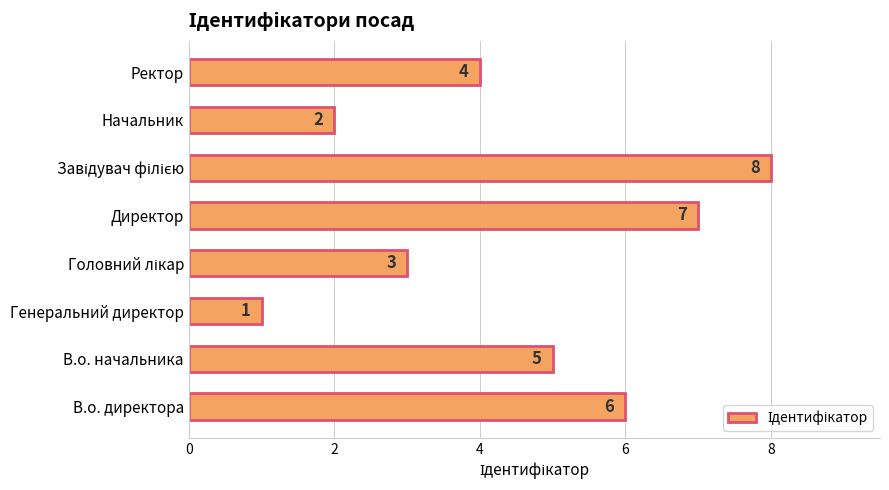

Which has a higher value, В.о. директора or В.о. начальника?

В.о. директора